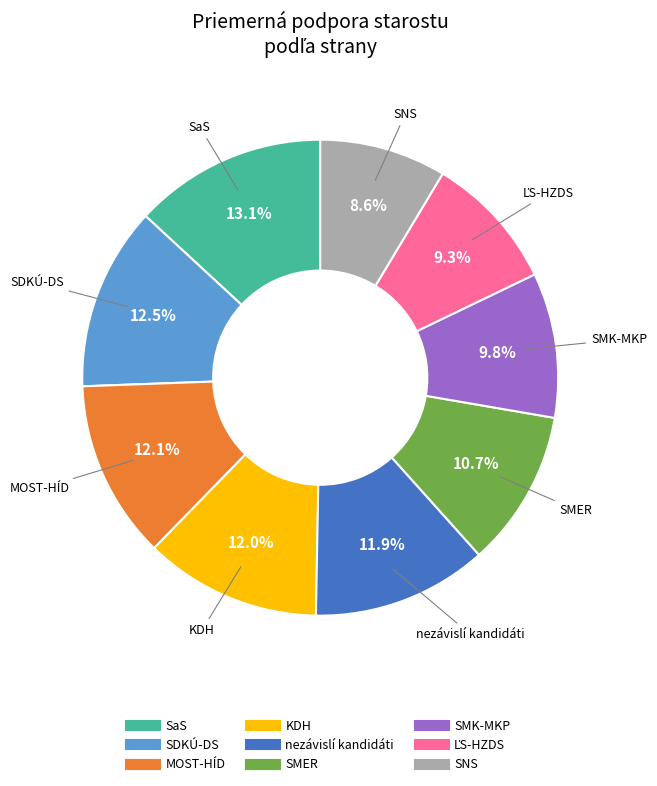

Which slice is the smallest?

SNS